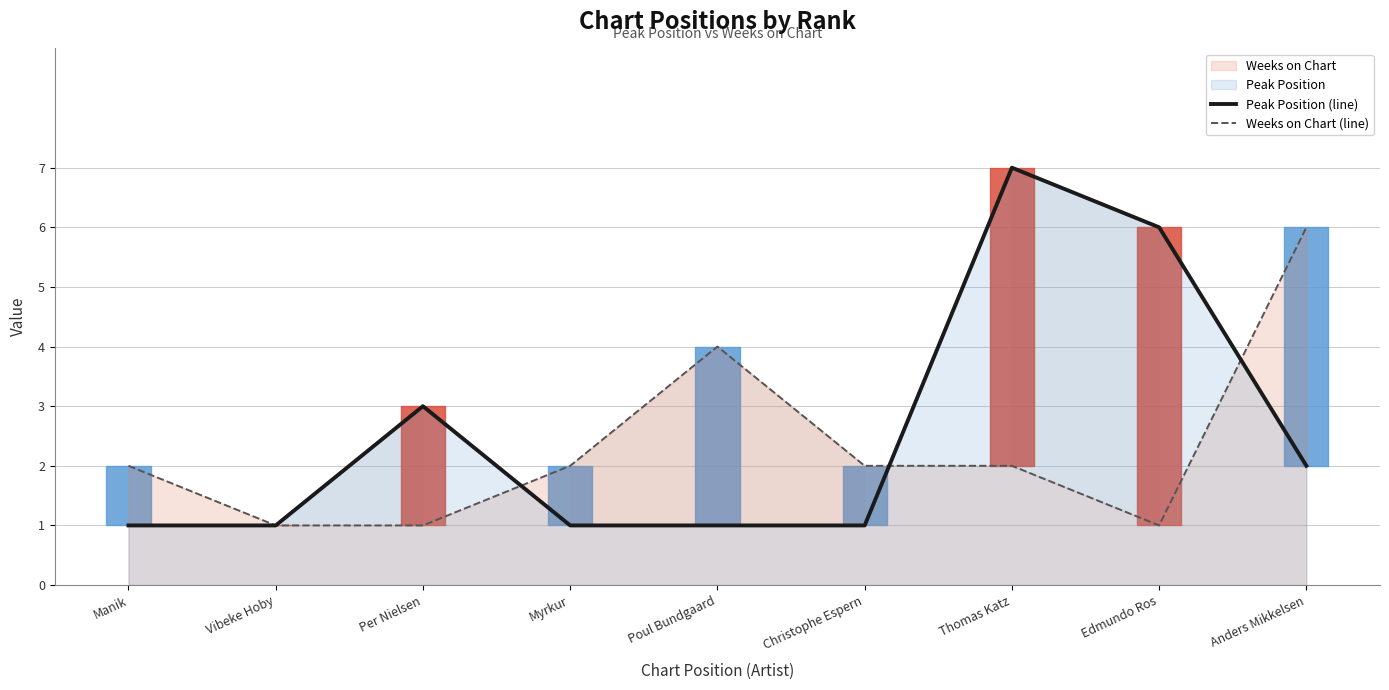

What is the maximum value for Weeks on Chart (line)?

6